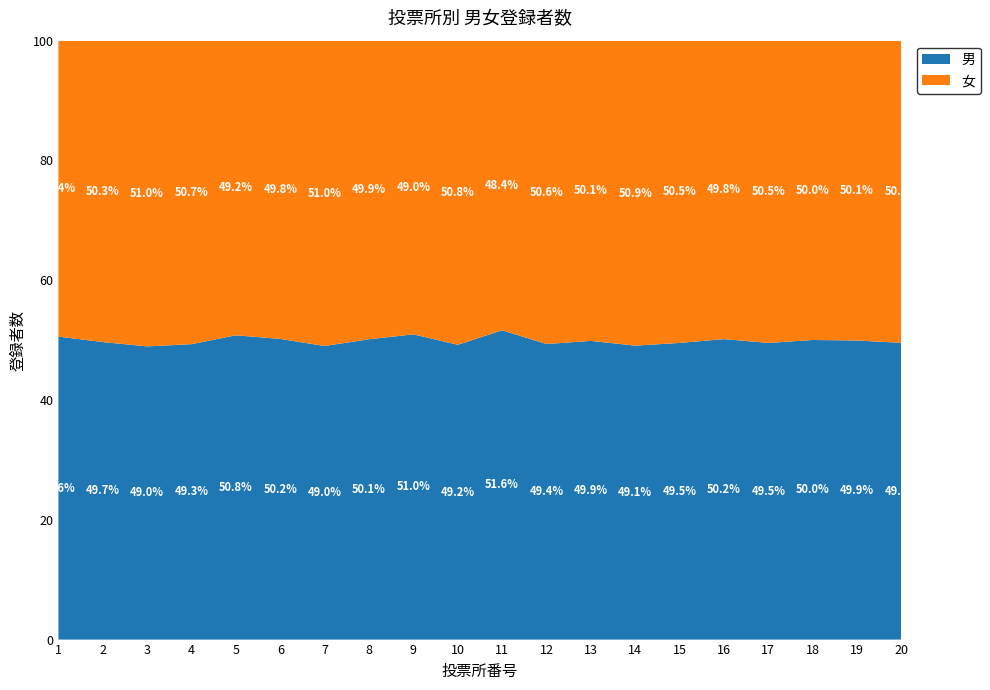

Reading left to right, what are all the values shown in this chart?

男: 1=1544	2=847	3=982	4=1283	5=1292	6=1121	7=1254	8=1896	9=1432	10=2169	11=1652	12=1444	13=1361	14=1252	15=1008	16=1329	17=1015	18=1059	19=1214	20=2080
女: 1=1508	2=858	3=1024	4=1318	5=1251	6=1112	7=1304	8=1885	9=1378	10=2237	11=1547	12=1482	13=1368	14=1299	15=1027	16=1320	17=1034	18=1058	19=1217	20=2118